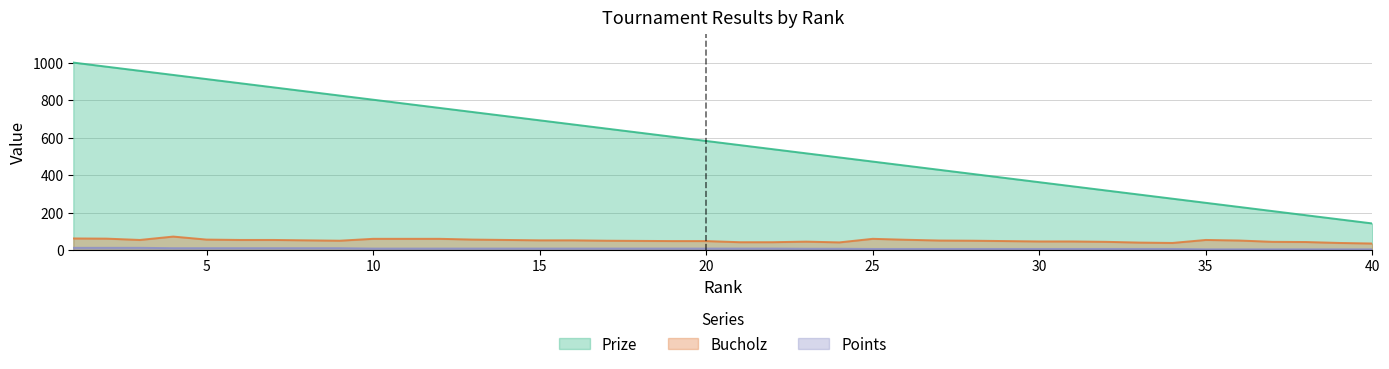

How many data points in Points are above 8?

9